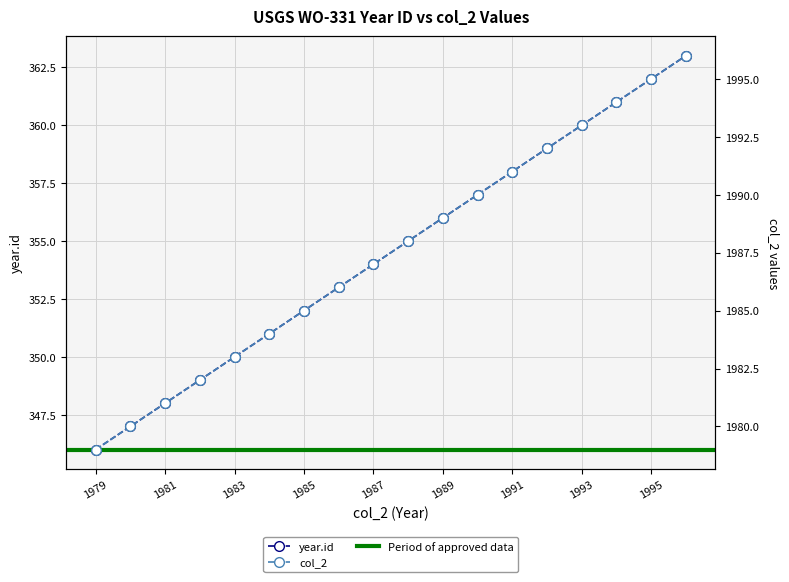

At which label is year.id closest to 354?

1987